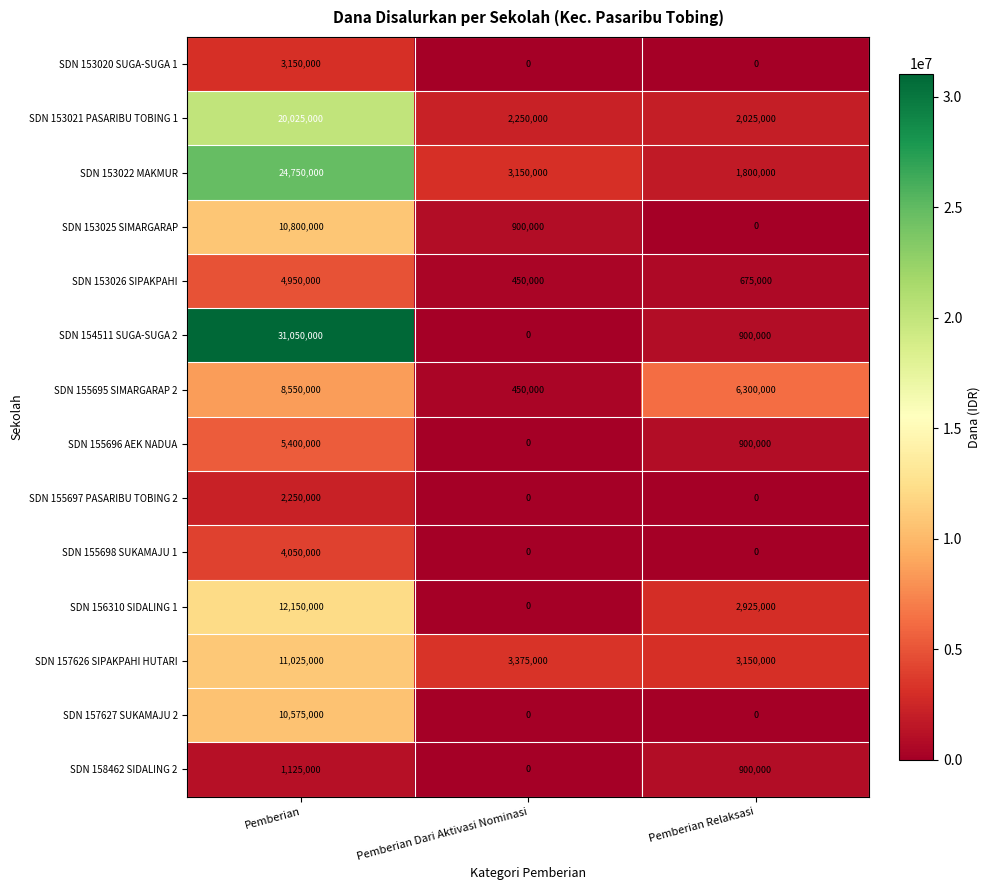

What is the total value across all series at Pemberian Dari Aktivasi Nominasi?

10575000